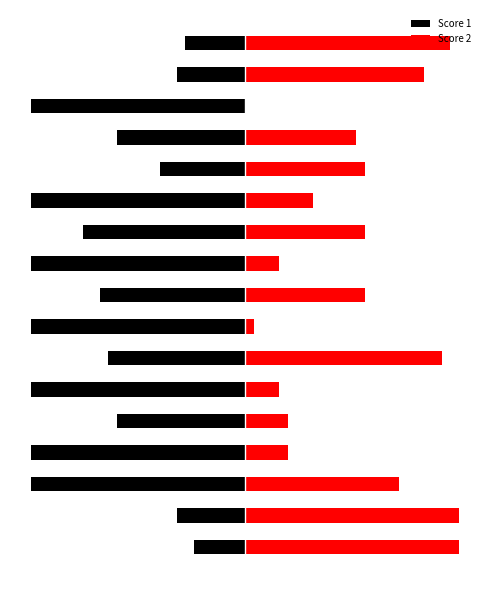

At which label does Score 1 reach its minimum?

2